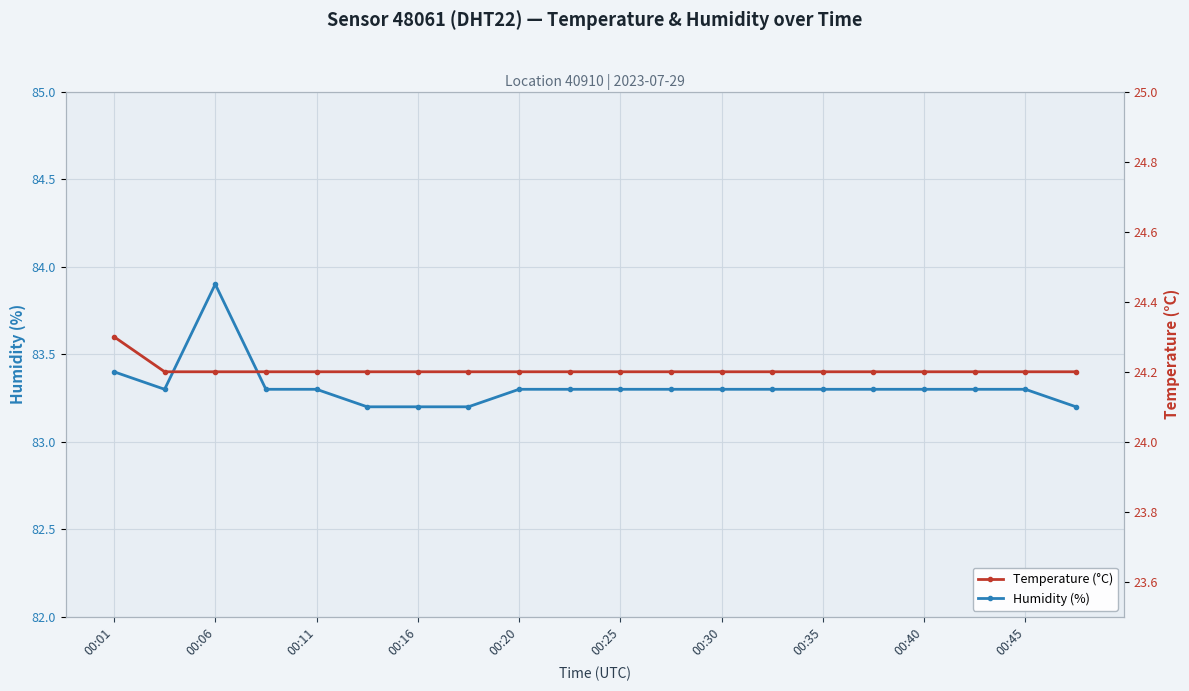

The value of Temperature (°C) at 00:01 is 16.4. True or false?

False